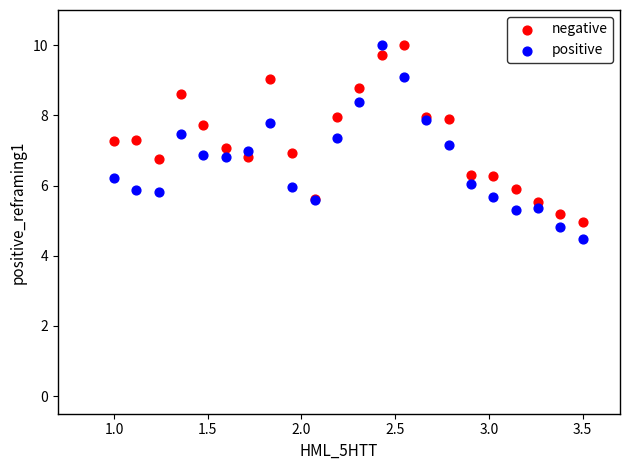

Which series contains the lowest Y value?

positive